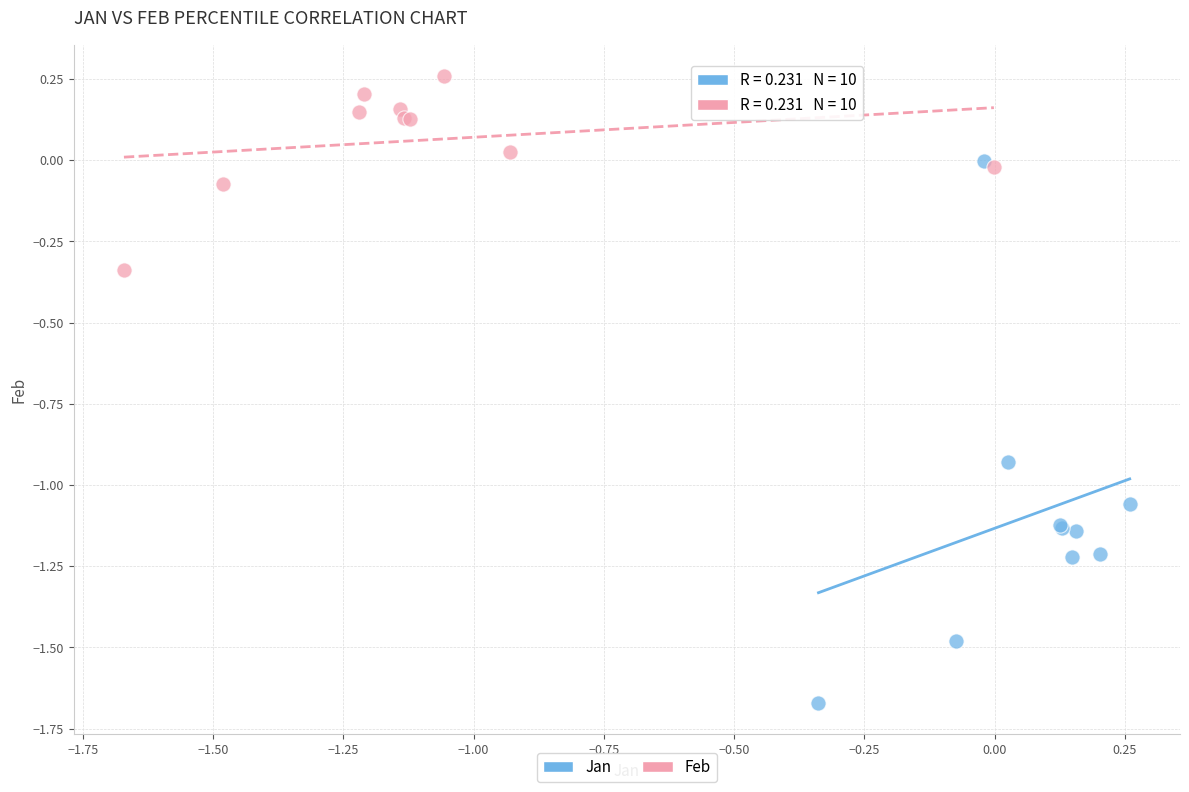

Which series contains the highest Y value?

Feb